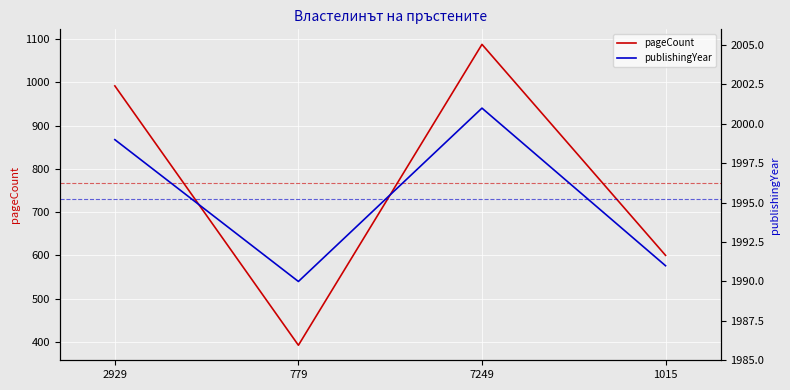

At which label is pageCount closest to 740?

1015